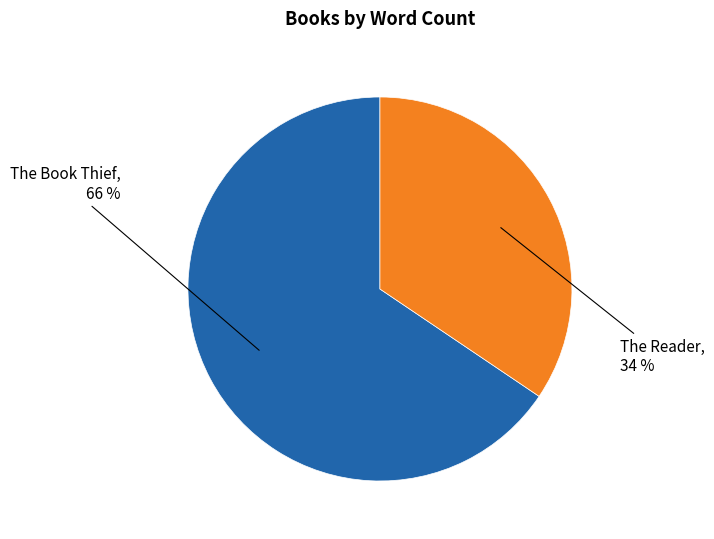

What percentage is the The Book Thief slice, to the nearest percent?

66%